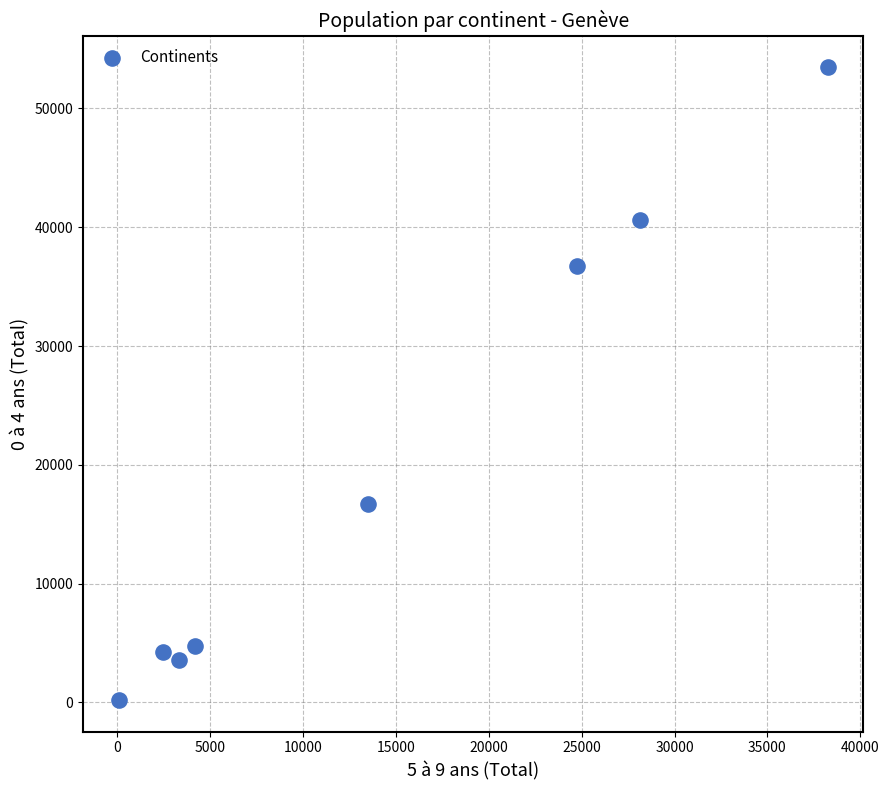

What is the range of X values (max minus min)?

38168